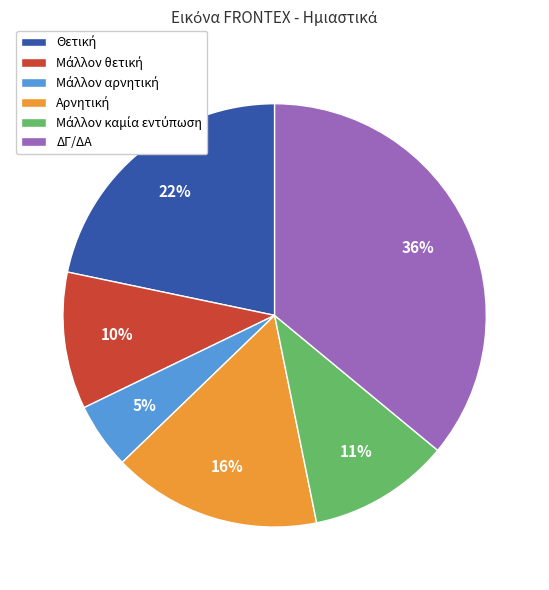

To the nearest percent, what portion does ΔΓ/ΔΑ represent?

36%